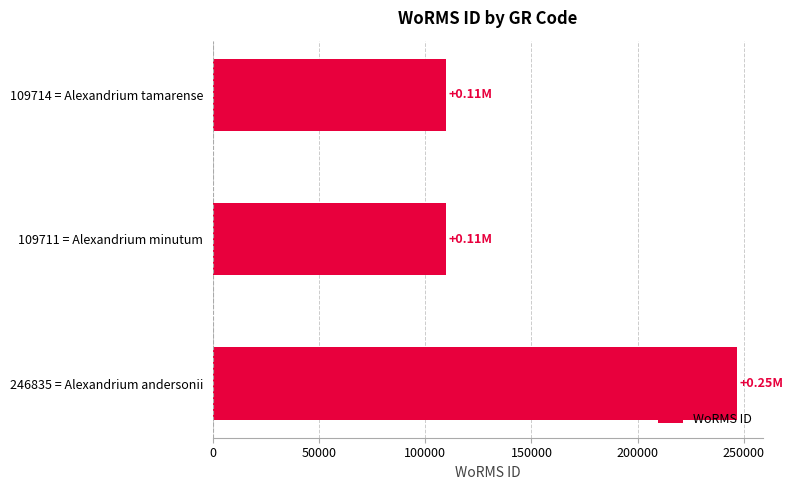

Between 246835 = Alexandrium andersonii and 109714 = Alexandrium tamarense, which is larger?

246835 = Alexandrium andersonii